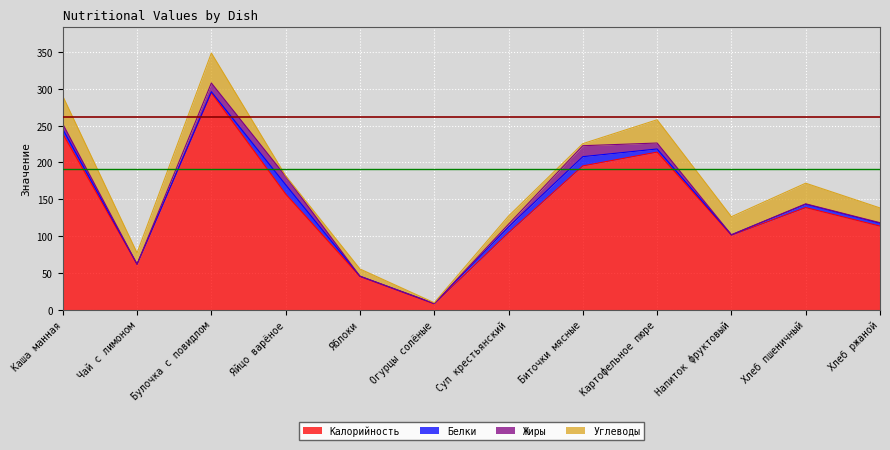

Is the value of Калорийность at Булочка с повидлом greater than the value of Жиры at Напиток фруктовый?

Yes